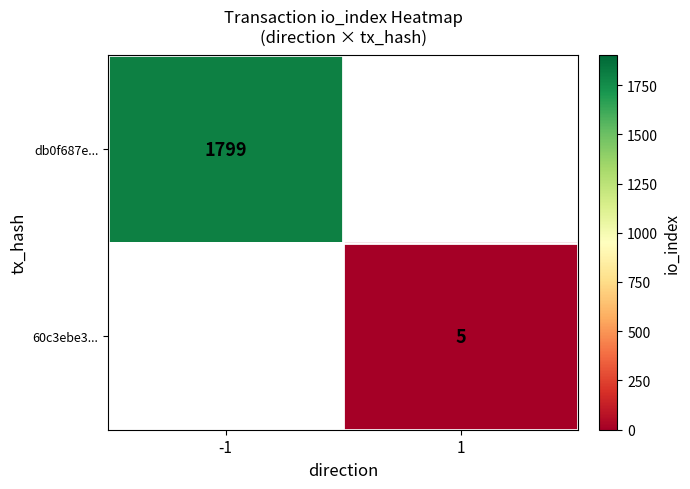

At how many categories does at least one series exceed 1394?

1